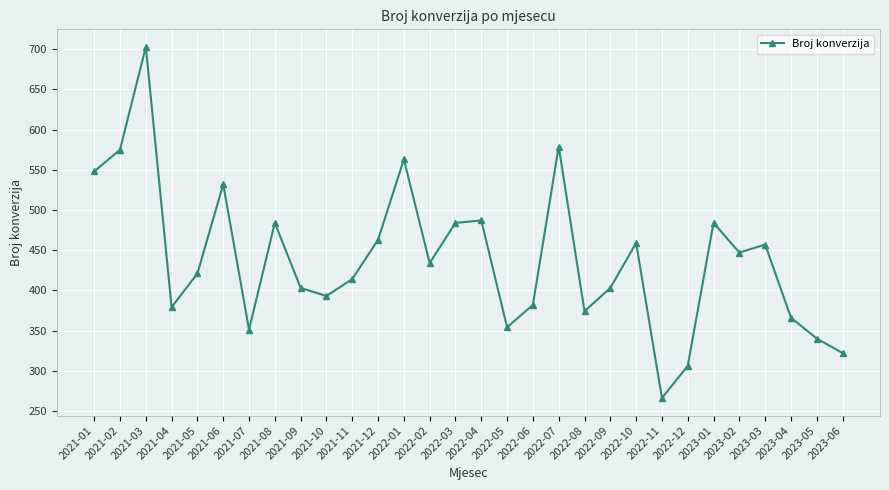

Which label corresponds to the largest value in the chart?

2021-03